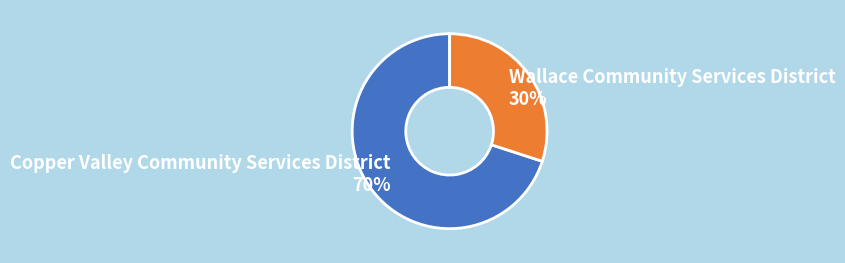

True or false: Copper Valley Community Services District accounts for 70% of the total.

True